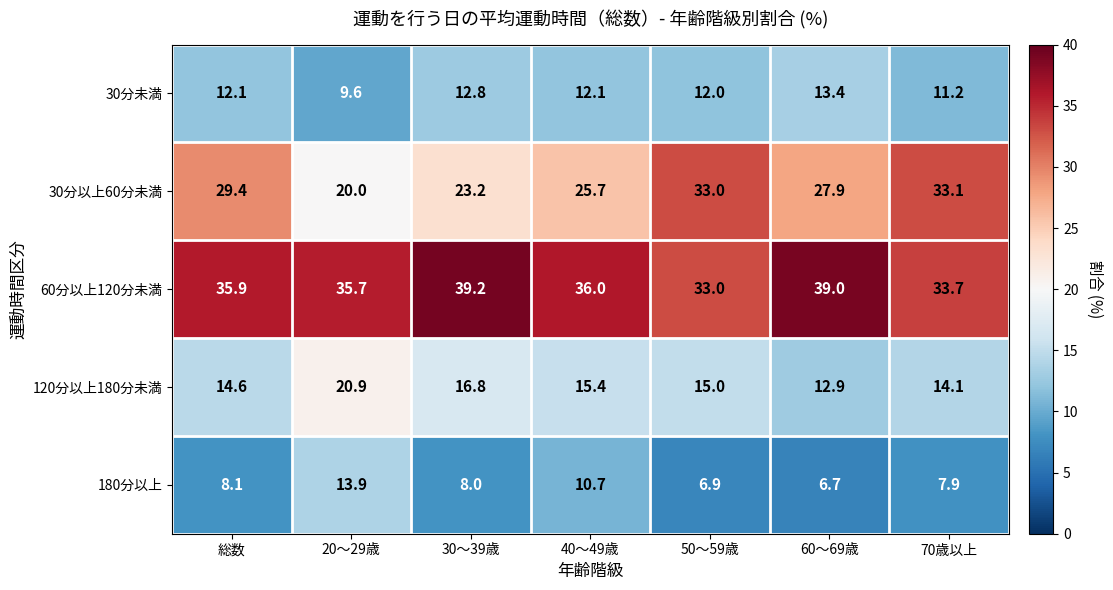

At which label does 30分未満 reach its minimum?

20～29歳